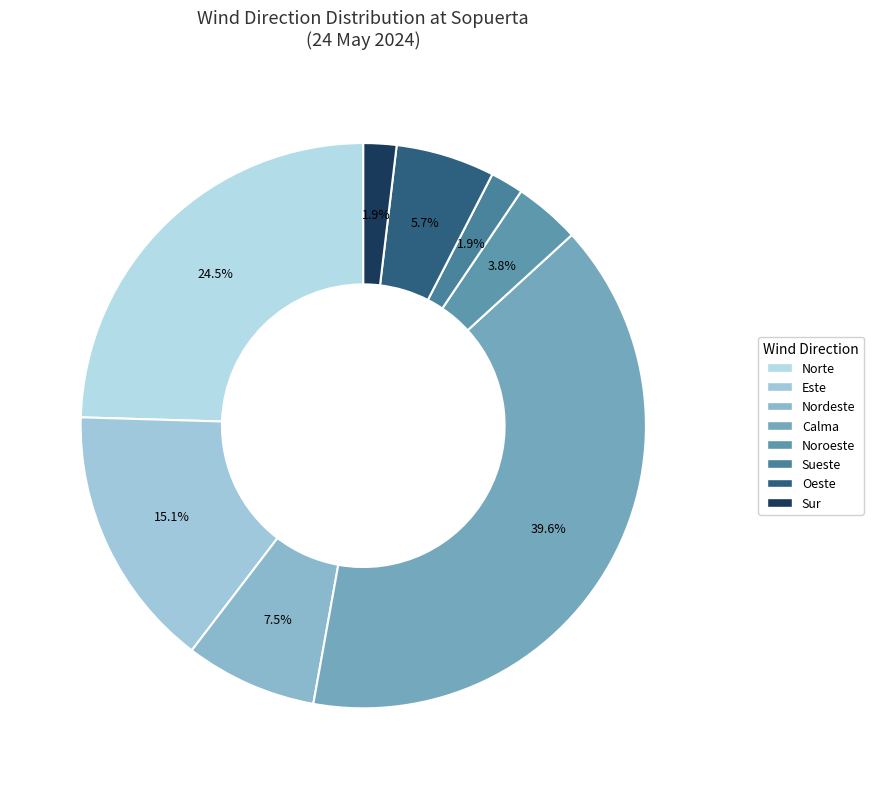

How many slices are in this pie chart?

8